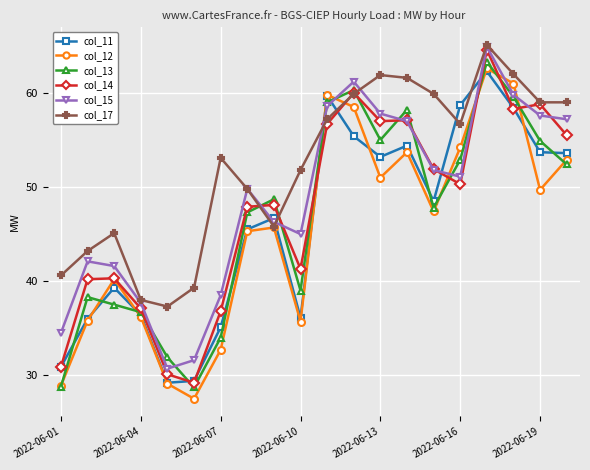

What is the value of the col_14 point at the 11th from the left?

56.7